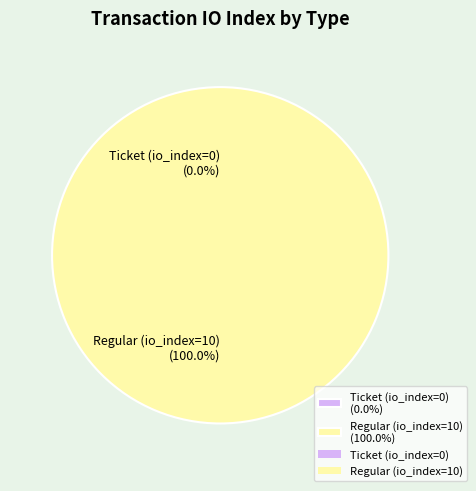

What percentage is the Regular (io_index=10) slice, to the nearest percent?

100%